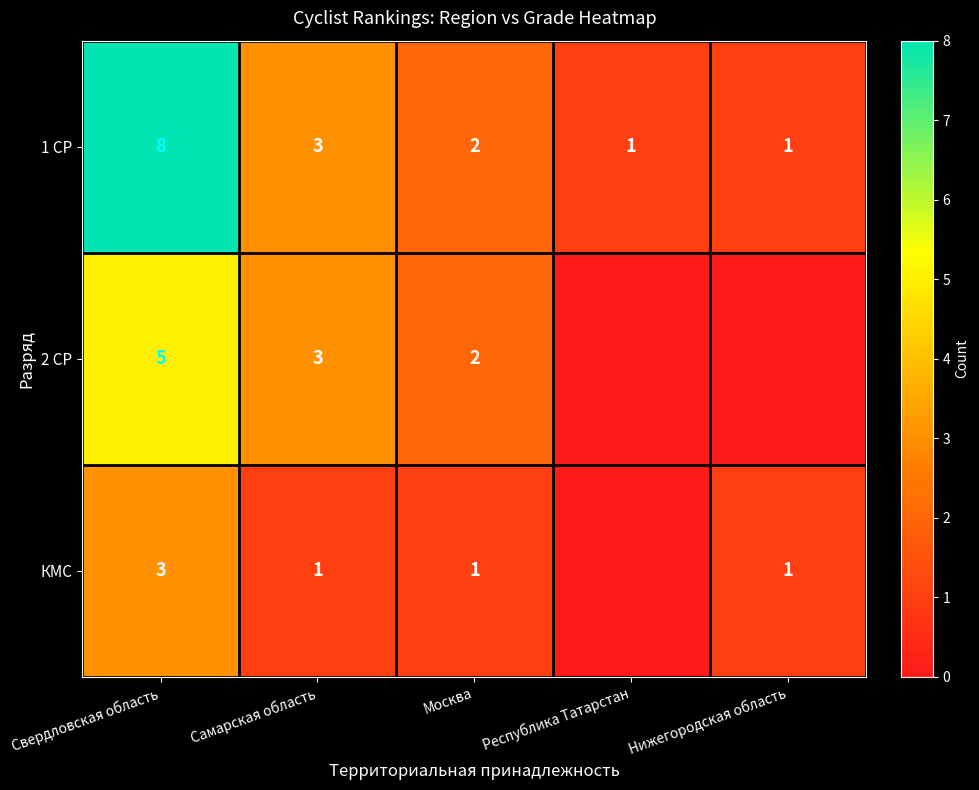

At which category is the sum across all series the highest?

Свердловская область